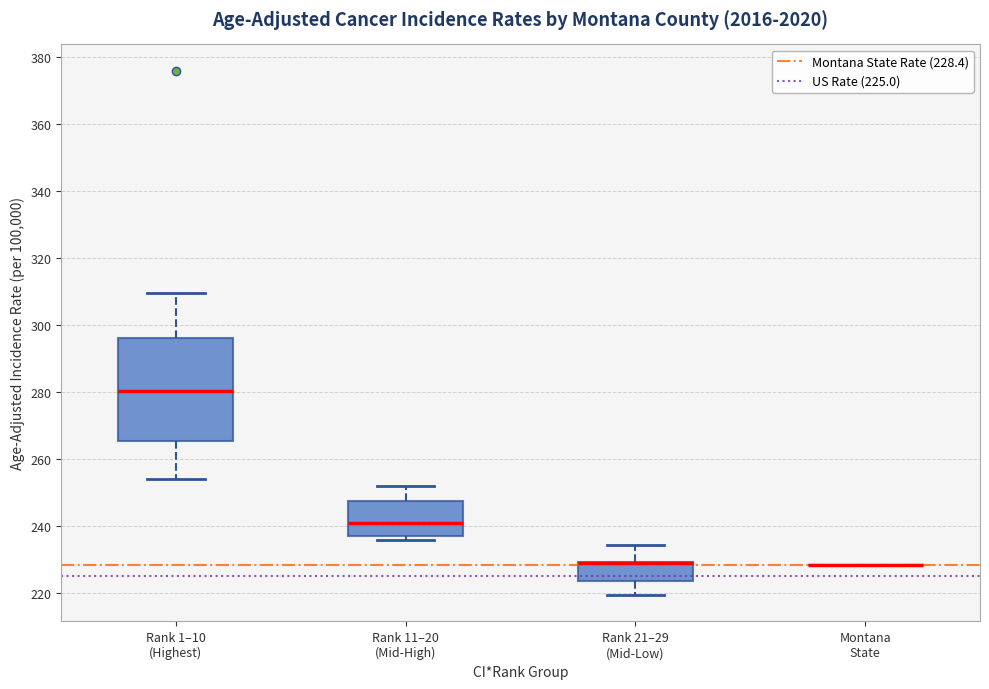

Reading left to right, transcribe this box plot: for each box, give where its median line is, the range the box spans, and where its two whiskers end, as read against the y-axis. The values are not printed on the chart, so give them approximately, as read against the axis.

Rank 1–10 (Highest): median 280, box 266 to 296, whiskers 254 to 310
Rank 11–20 (Mid-High): median 240, box 238 to 248, whiskers 236 to 252
Rank 21–29 (Mid-Low): median 228 (drawn on the box's upper edge), box 224 to 230, whiskers 220 to 234
Montana State: box collapsed to a line at 228, whiskers 228 to 228